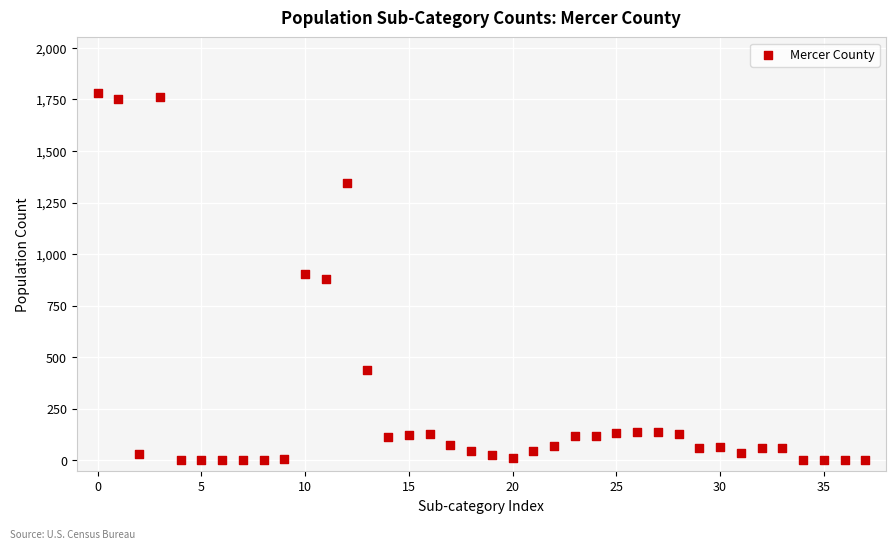

What is the range of Y values (max minus min)?

1783